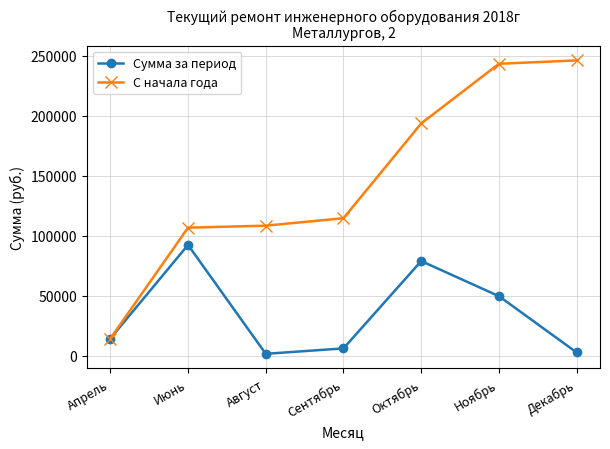

List the series in order of their overall mean, highest first.

С начала года, Сумма за период